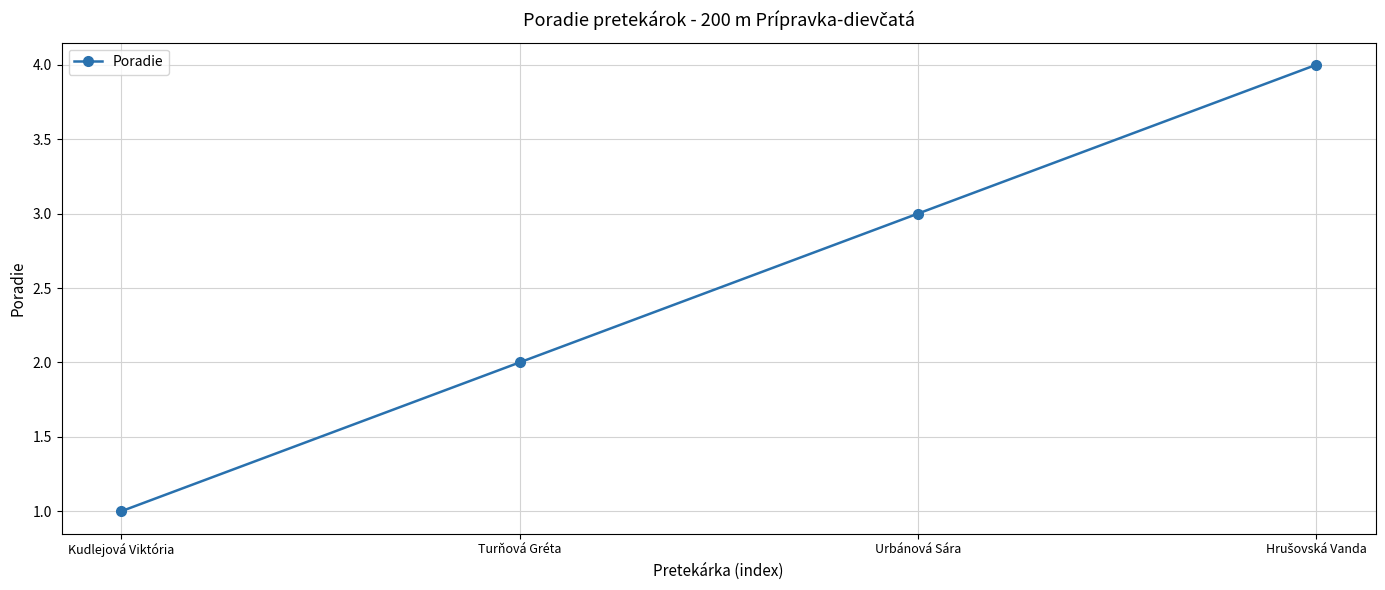

What is the ratio of the value at Kudlejová Viktória to the value at Turňová Gréta?

0.5